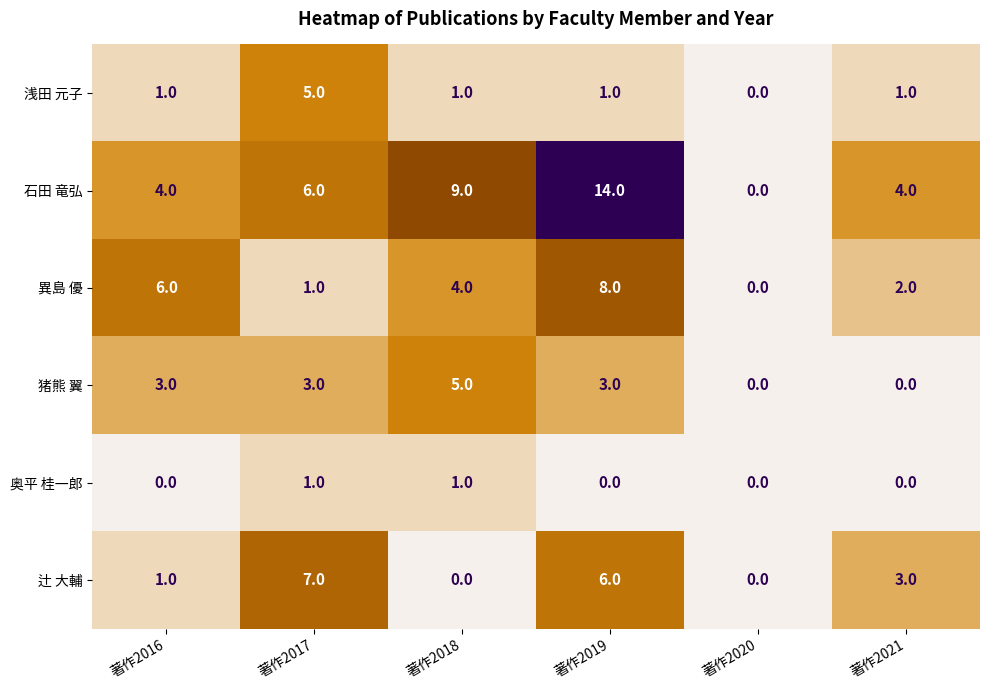

What is the difference between the maximum and second lowest values in the 辻 大輔 series?

7